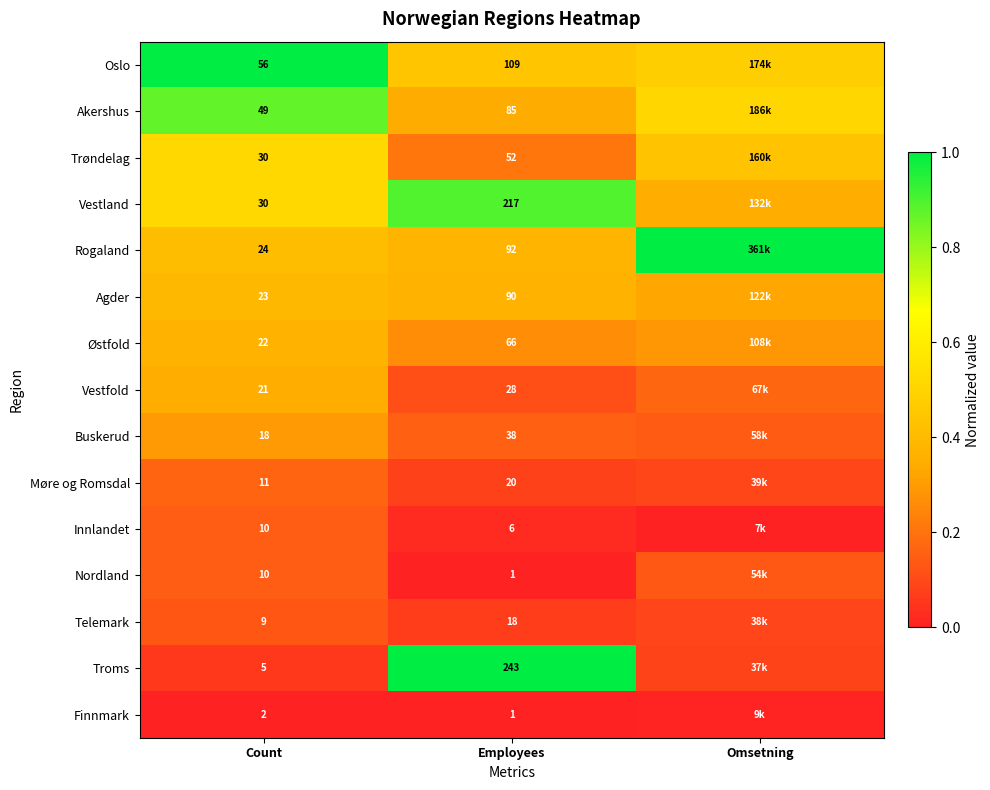

Is the value of Telemark at Count greater than the value of Agder at Employees?

No